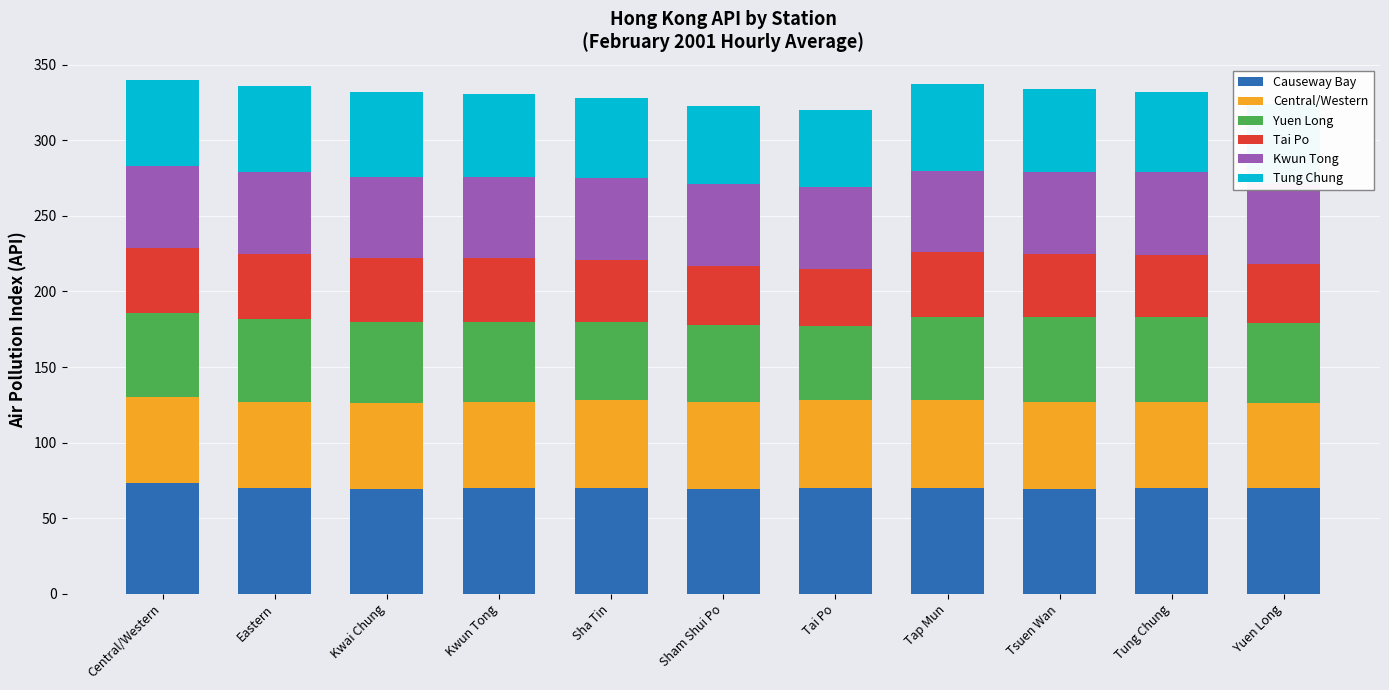

The Yuen Long series shows 55 at Eastern. True or false?

True